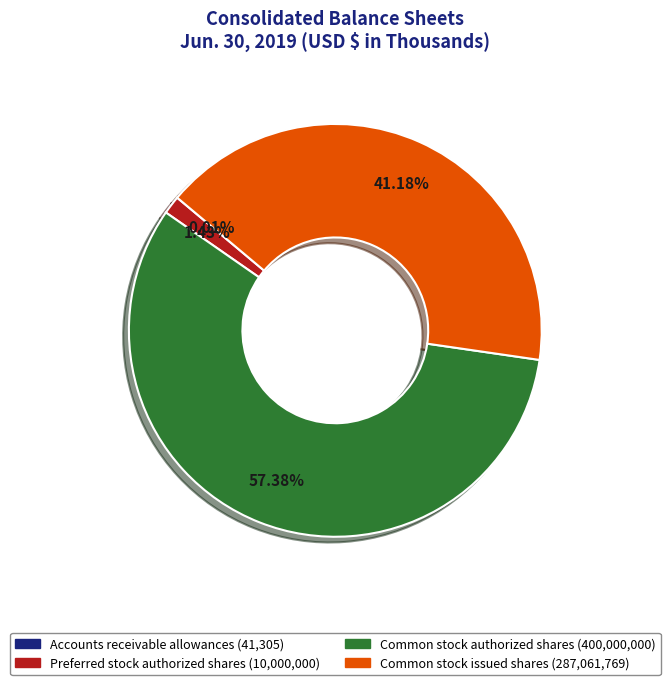

Which slice represents more than half of the pie?

Common stock authorized shares